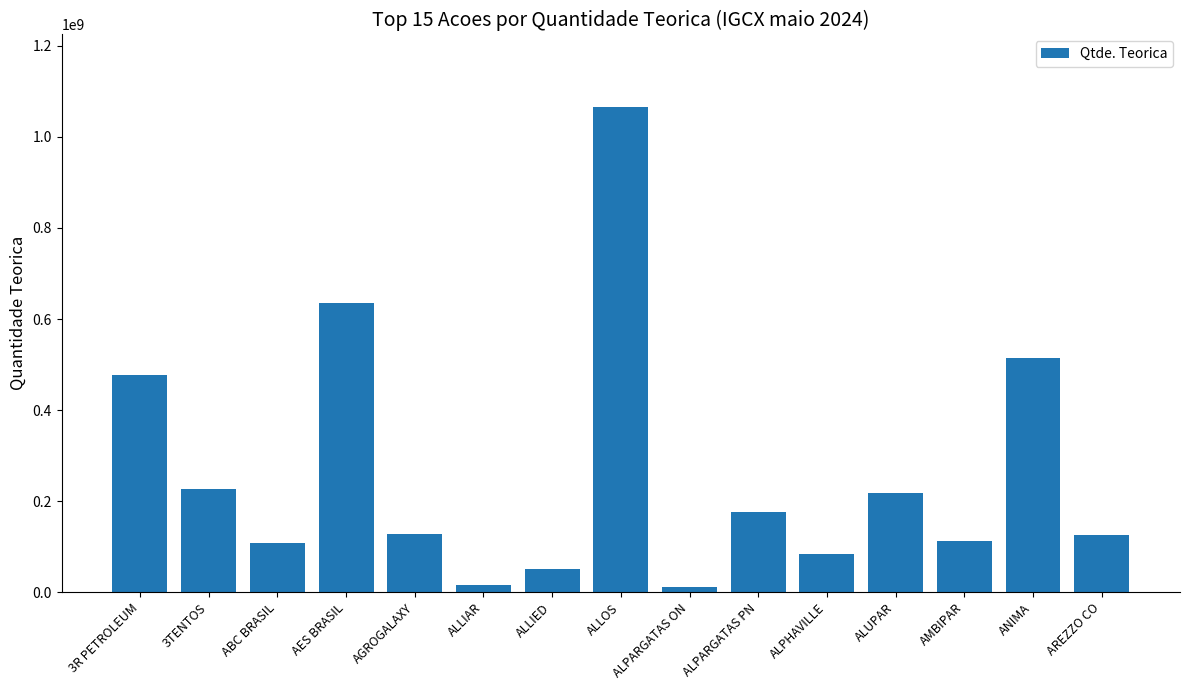

Is it true that the value at ALPARGATAS PN is 253185918?

False